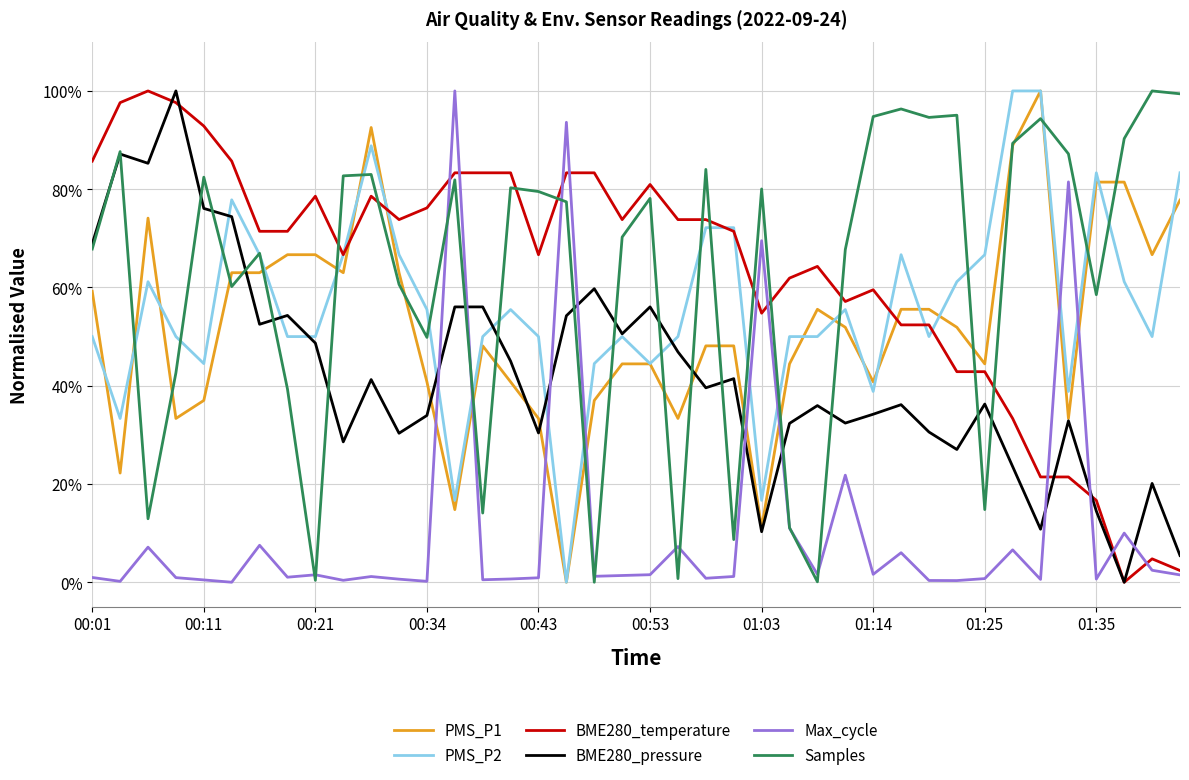

What is the maximum value shown in the chart?

100.0